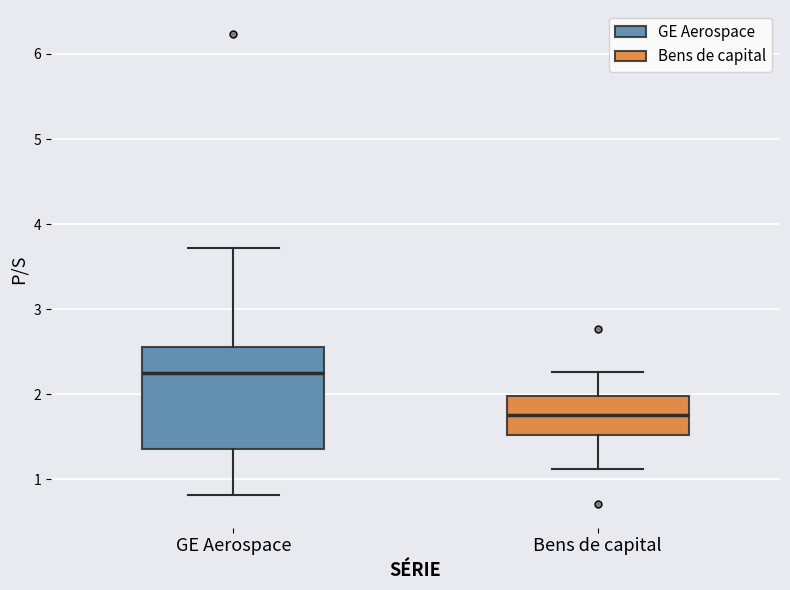

Which box has the lowest median line?

Bens de capital